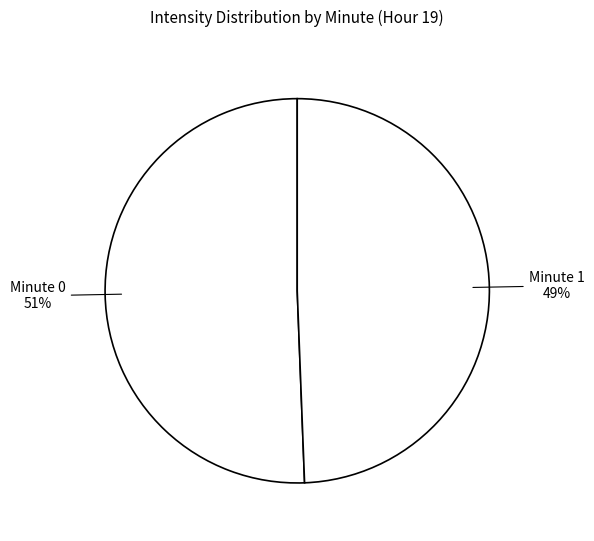

Is the sum of Minute 0 and Minute 1 greater than half?

Yes